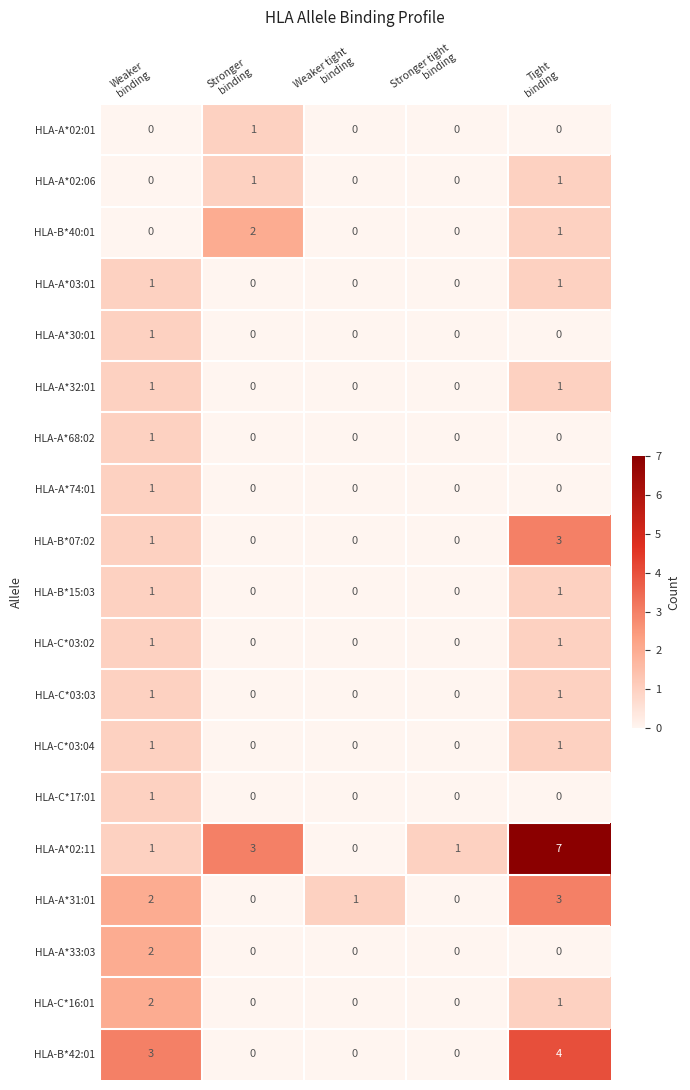

Which series has the widest spread of values?

HLA-A*02:11